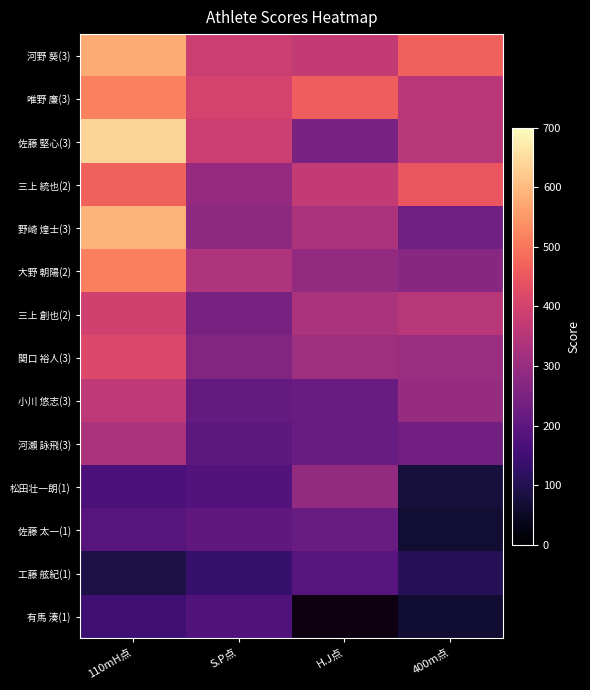

At which category is the sum across all series the highest?

110mH点